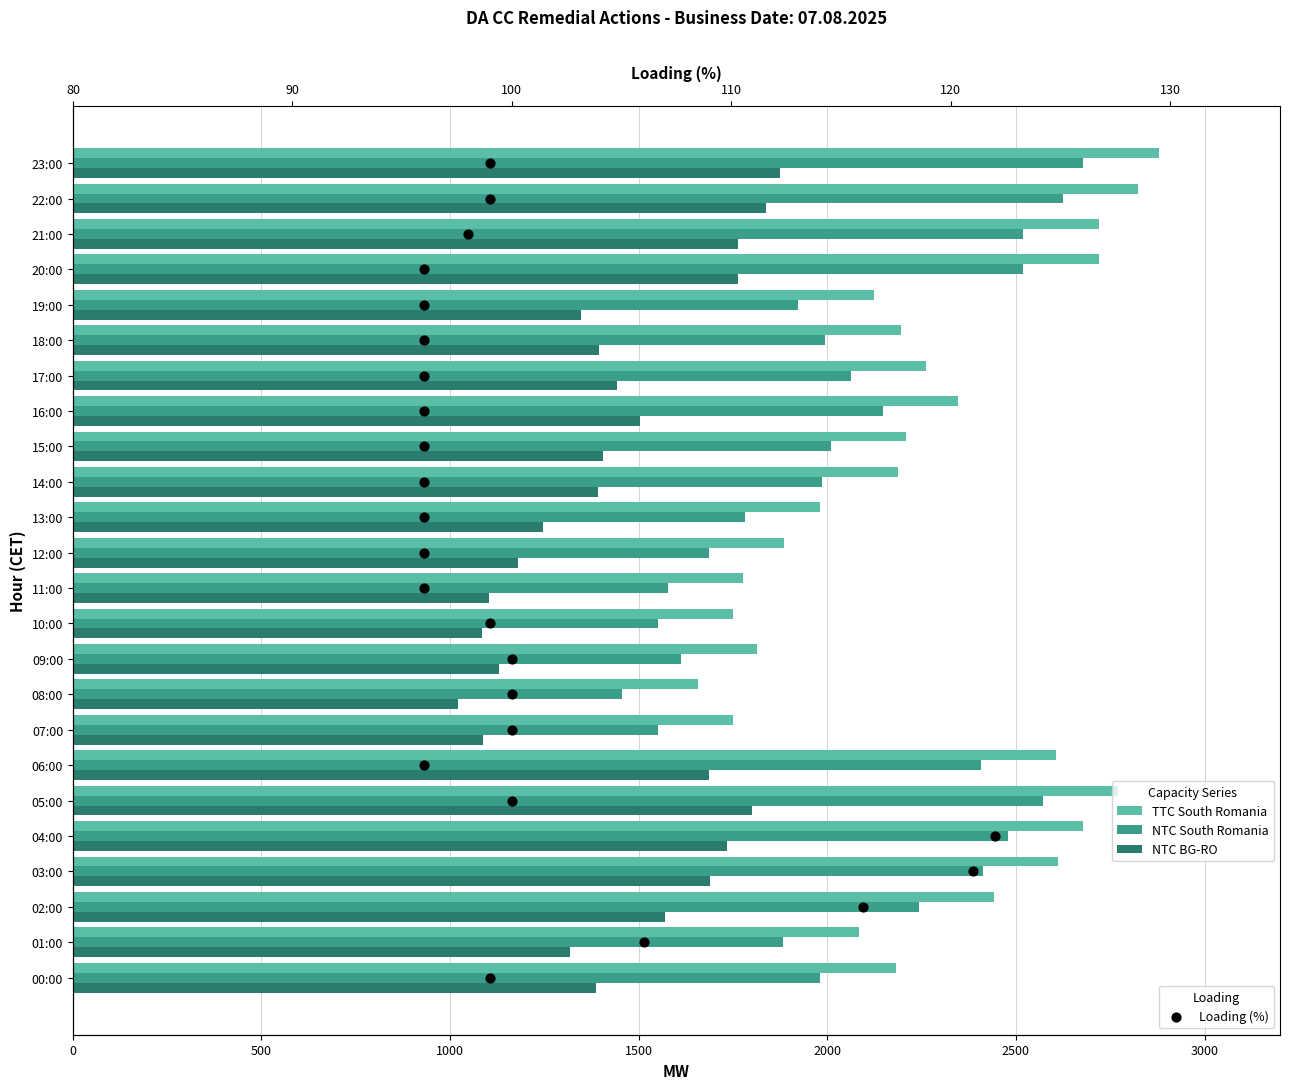

Which series has the largest Y range (max minus min)?

TTC South Romania